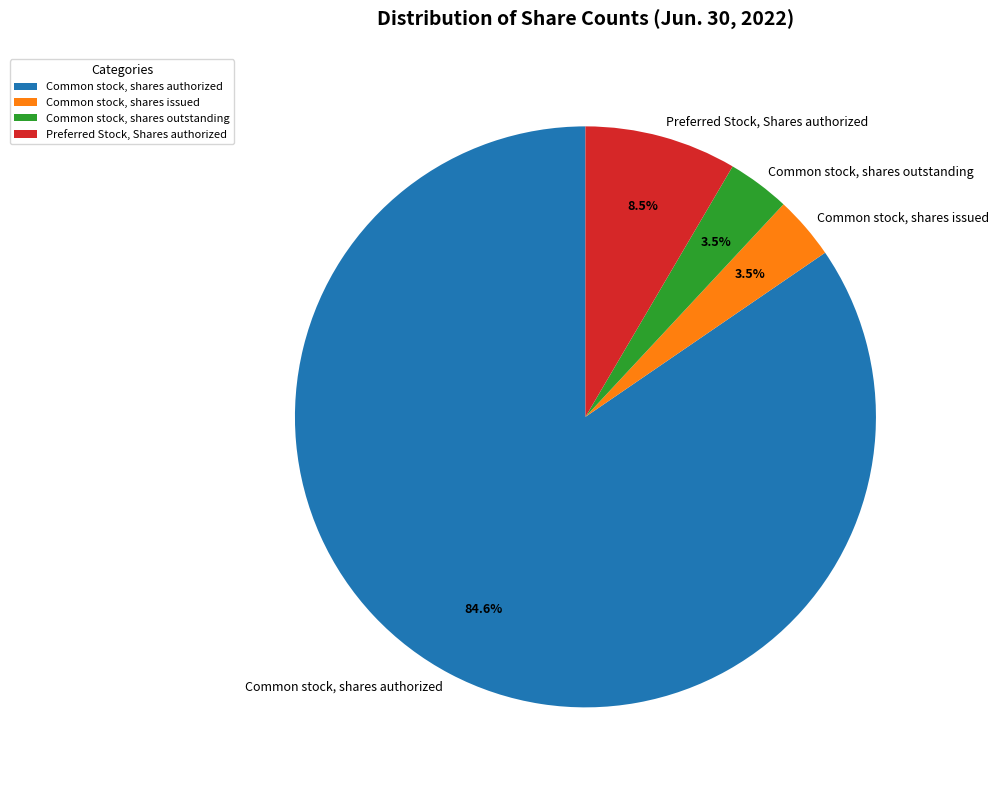

Approximately how many times larger is the value at Common stock, shares outstanding compared to Preferred Stock, Shares authorized?

0.4